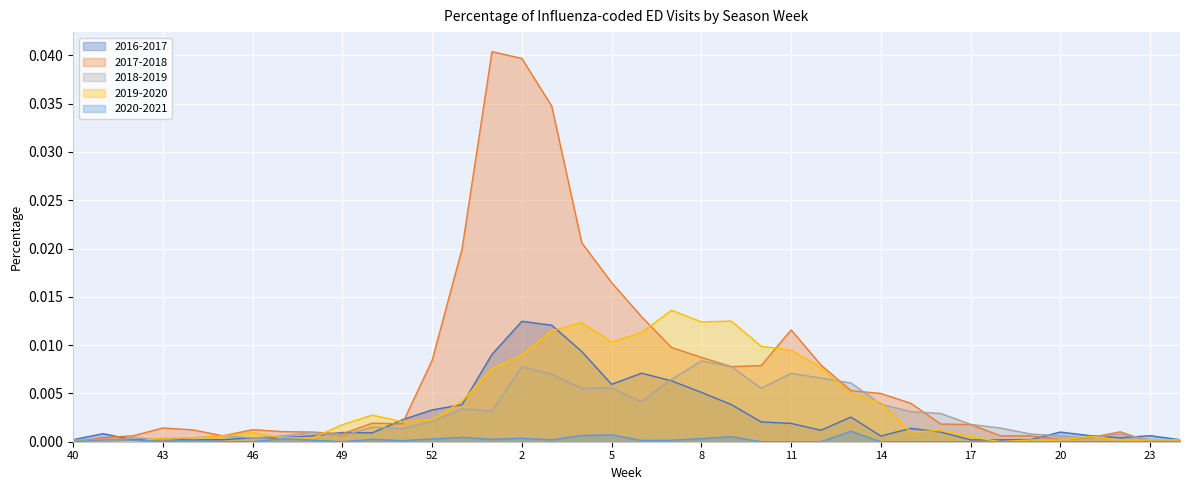

List the series in order of their peak value, highest first.

2017-2018, 2019-2020, 2016-2017, 2018-2019, 2020-2021